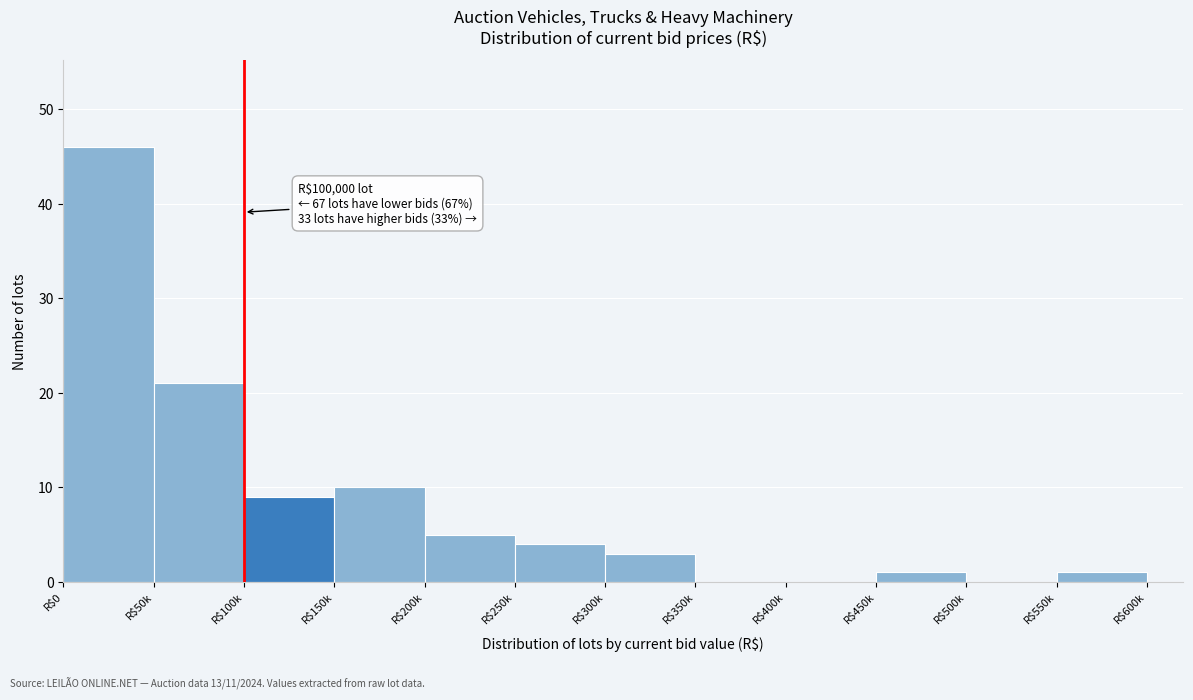

The value at R$0 is 66. True or false?

False